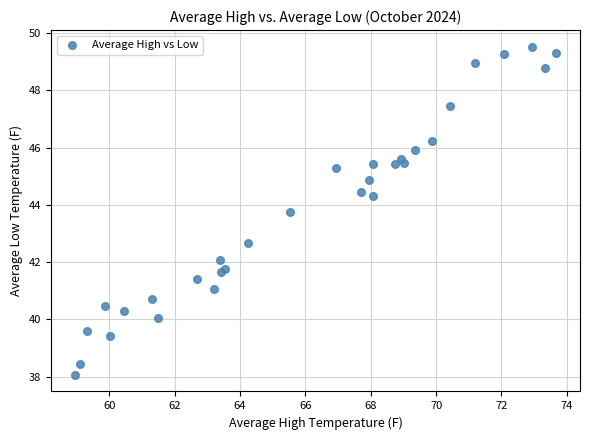

What Y value in the scatter plot is closest to 43?

42.7